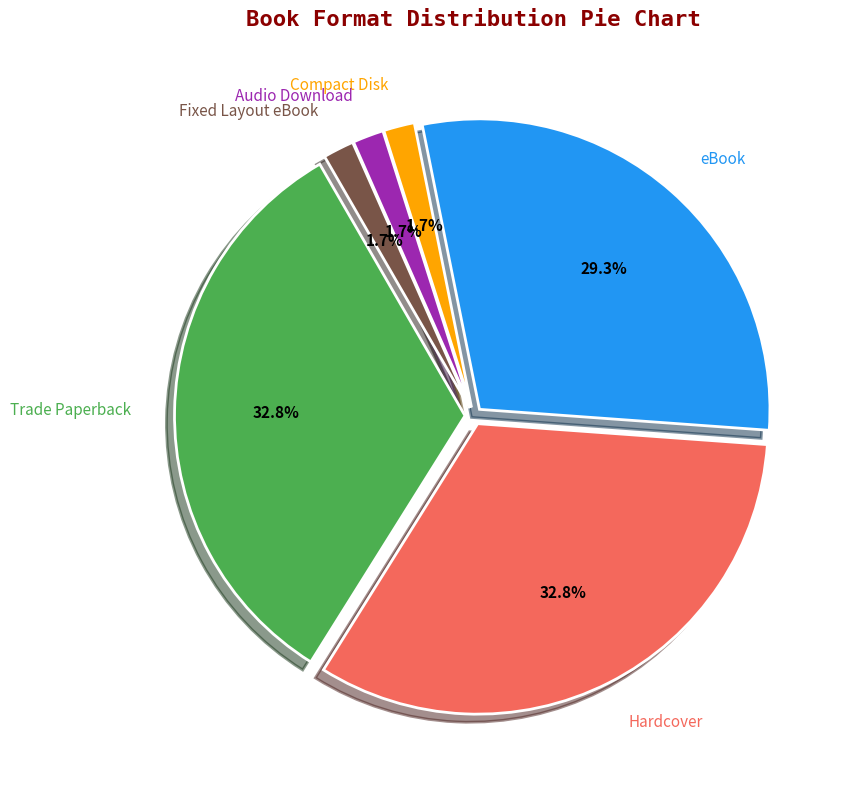

Is there any slice that represents more than half of the pie?

No